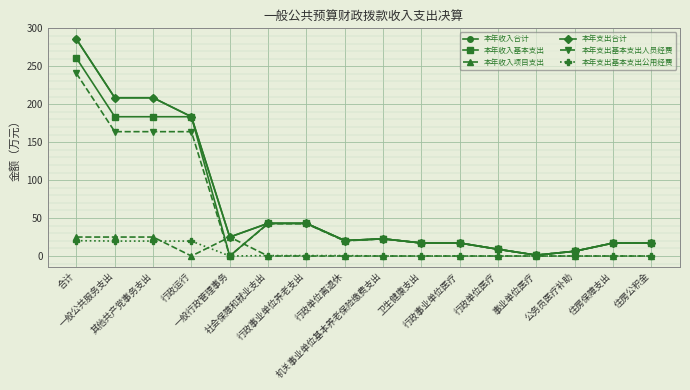

Where is 本年支出合计 nearest to the value 143?

行政运行